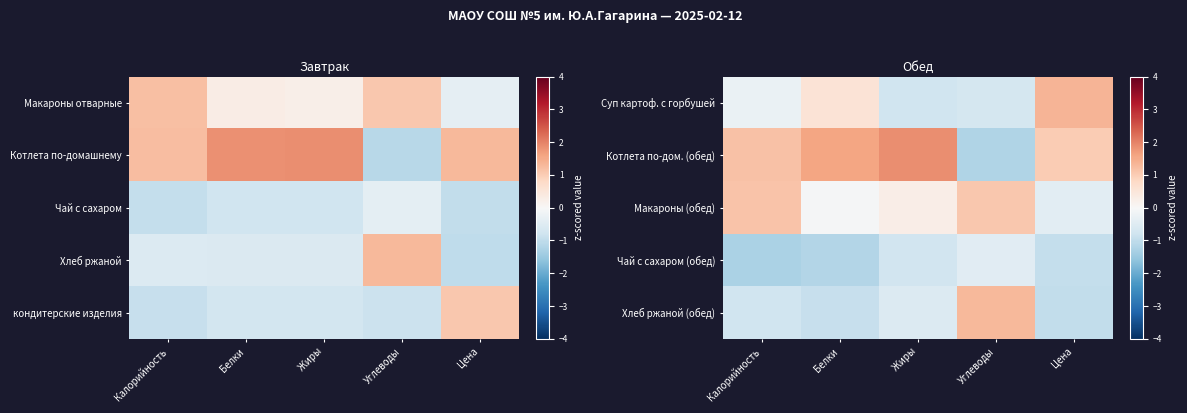

Reading left to right, transcribe all the data shown in this chart.

Суп картоф. с горбушей: Калорийность=-0.3	Белки=0.5	Жиры=-0.8	Углеводы=-0.7	Цена=1.4
Котлета по-дом. (обед): Калорийность=1.2	Белки=1.6	Жиры=1.8	Углеводы=-1.2	Цена=1.0
Макароны (обед): Калорийность=1.2	Белки=-0.0	Жиры=0.3	Углеводы=1.1	Цена=-0.4
Чай с сахаром (обед): Калорийность=-1.3	Белки=-1.2	Жиры=-0.8	Углеводы=-0.5	Цена=-1.0
Хлеб ржаной (обед): Калорийность=-0.8	Белки=-0.9	Жиры=-0.5	Углеводы=1.3	Цена=-1.0